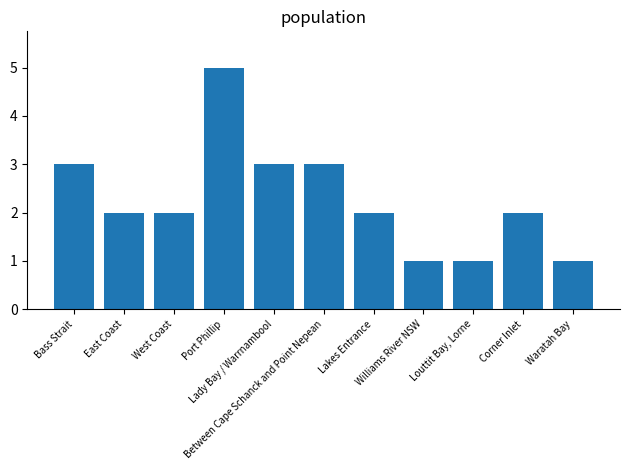

Reading right to left, what are all the values shown in this chart?

1	2	1	1	2	3	3	5	2	2	3